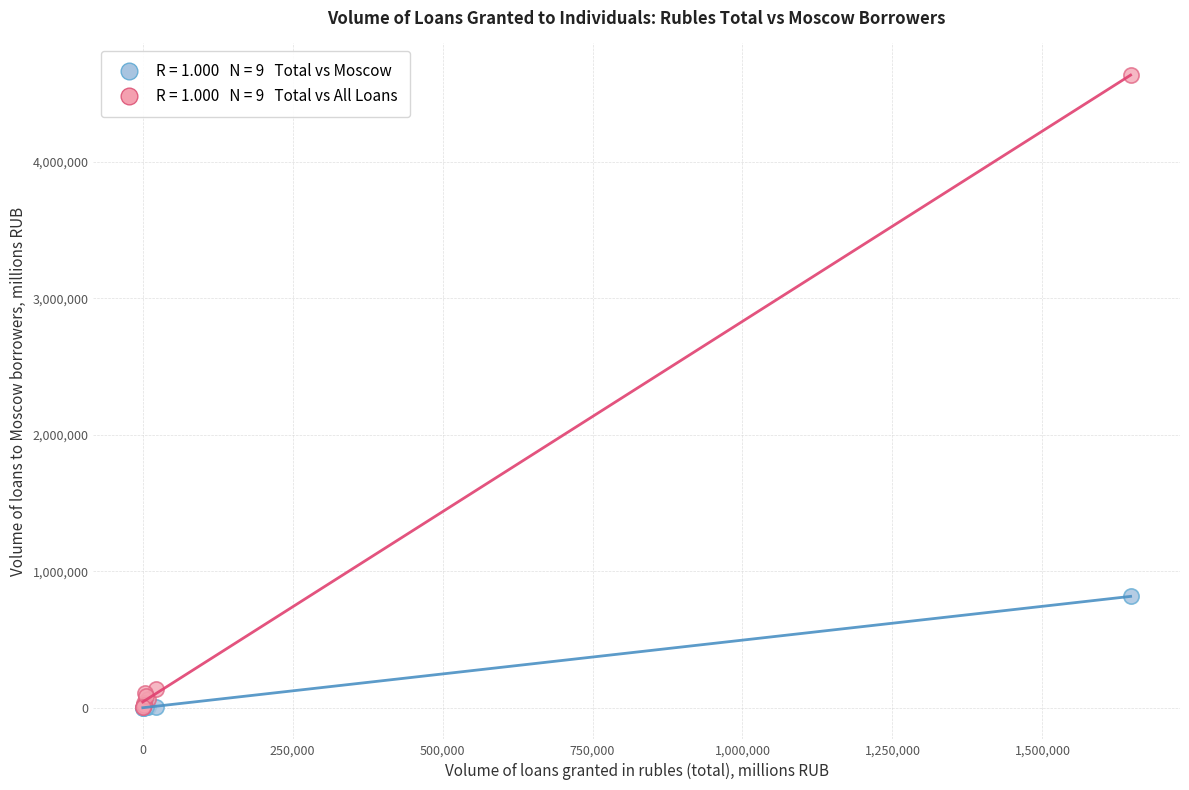

Across all series, what Y value is closest to 2317379?

815369